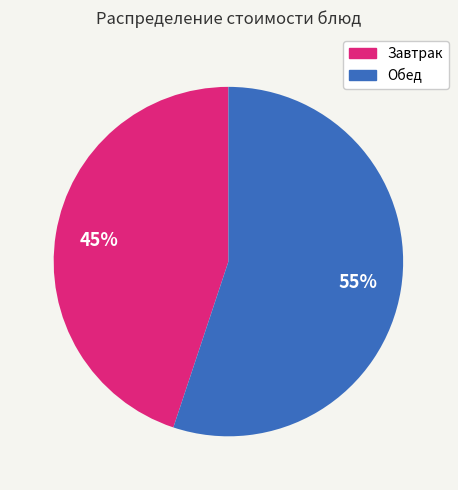

Count the number of slices in the pie.

2